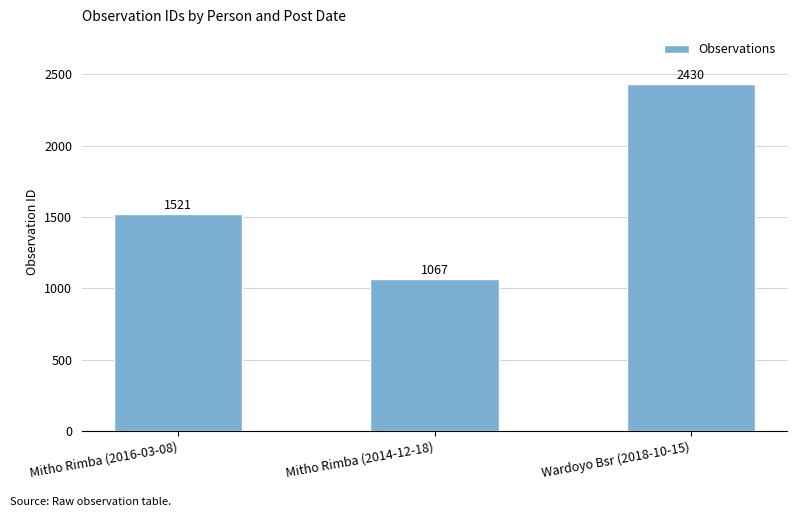

The chart shows a value of 1446 at Mitho Rimba (2014-12-18). True or false?

False